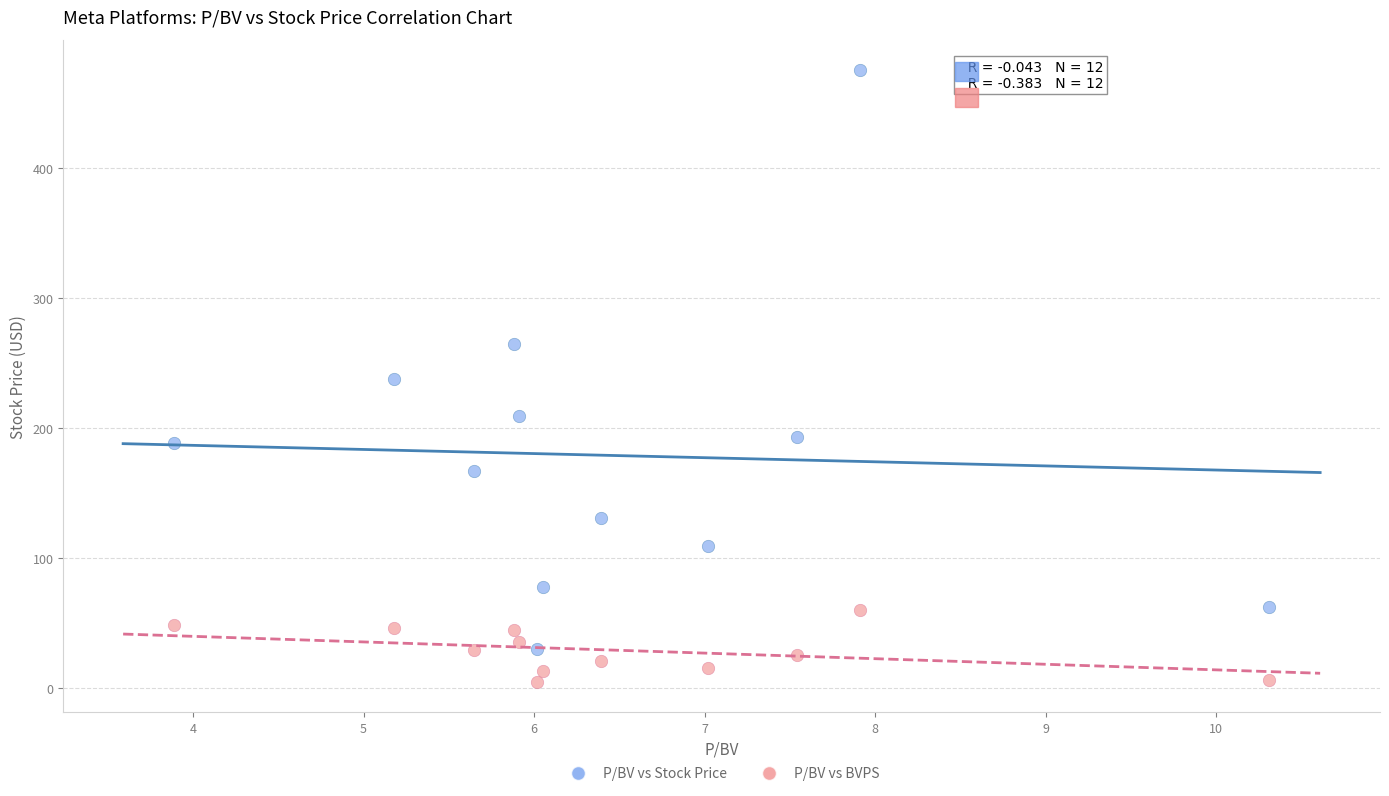

What is the X range (max minus min) for the scatter plot?

6.4